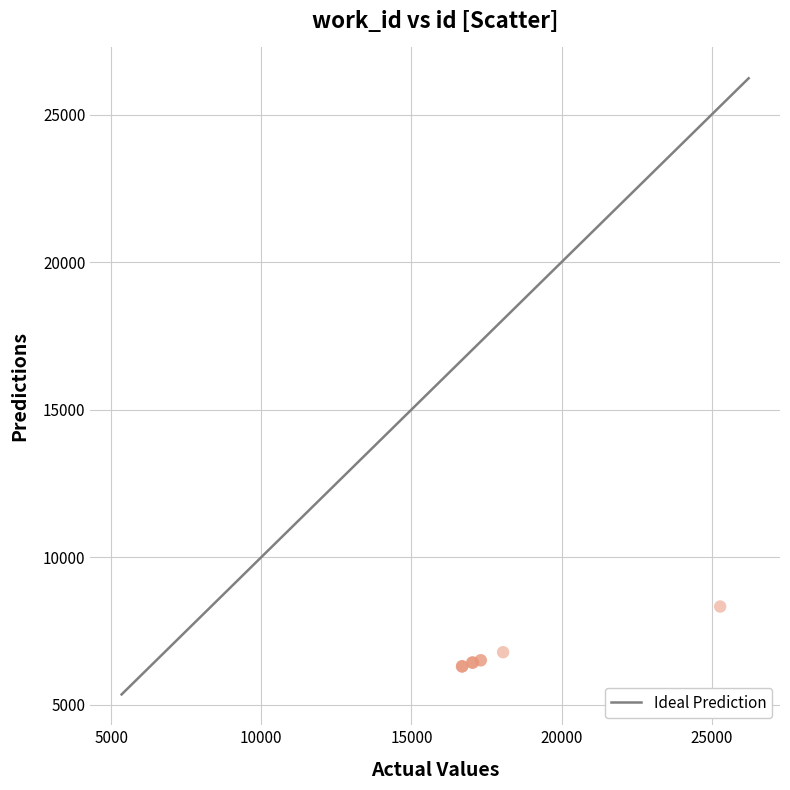

What Y value in the scatter plot is closest to 7314?

6781